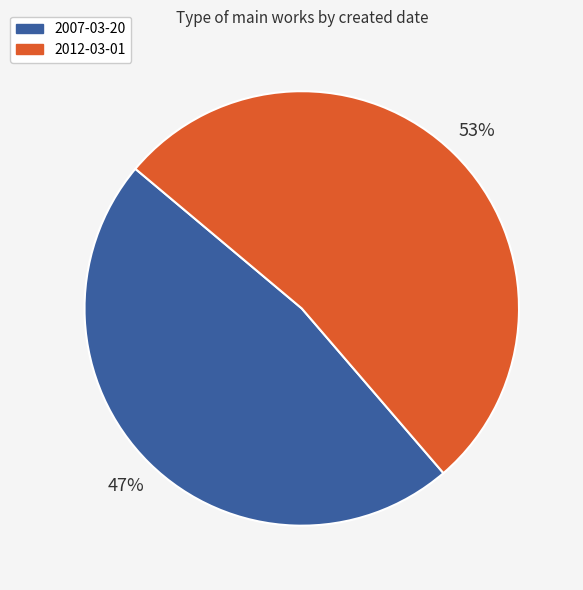

What is the majority slice?

2012-03-01